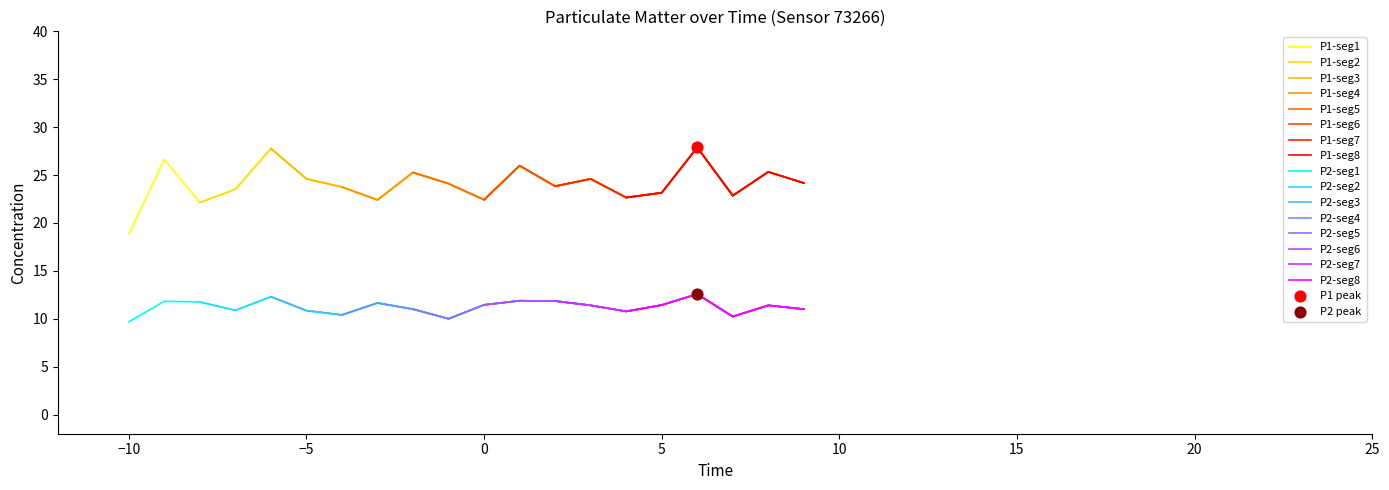

True or false: P2-seg1 and P1-seg1 cross at least once.

False